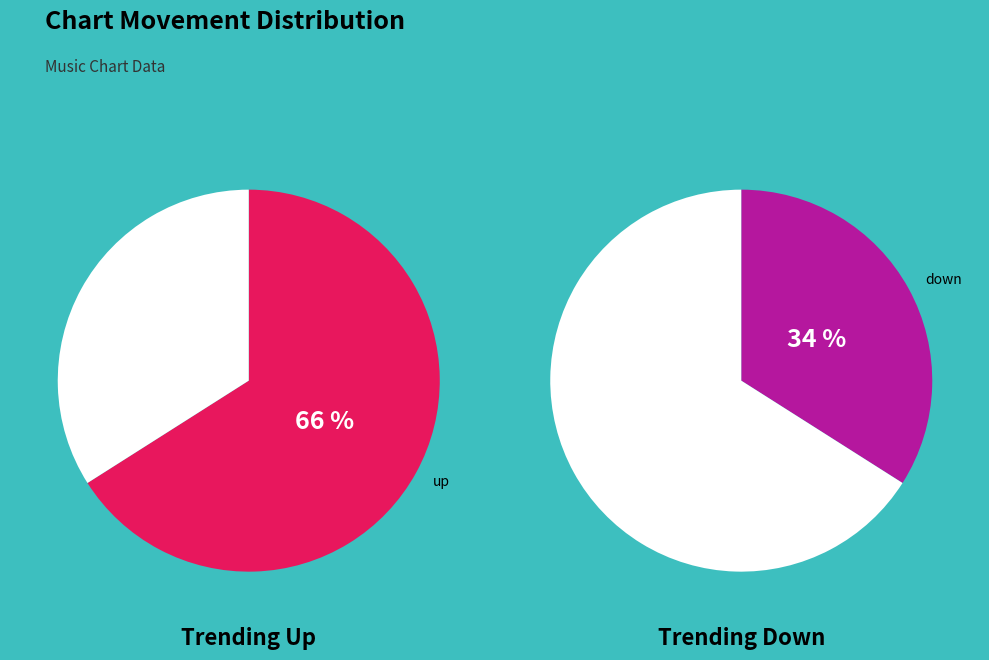

Is there any slice that represents more than half of the pie?

Yes